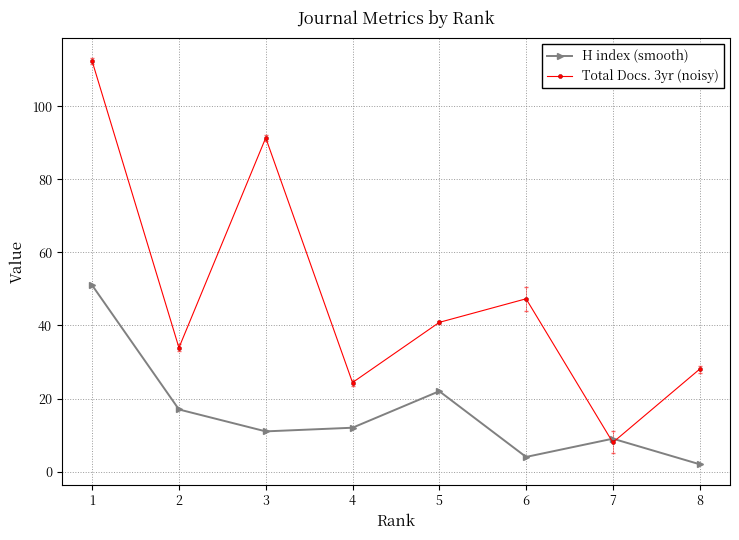

Reading right to left, list all the values displayed in this chart.

H index (smooth): 8=2.0	7=9.0	6=4.0	5=22.0	4=12.0	3=11.0	2=17.0	1=51.0
Total Docs. 3yr (noisy): 8=28.0	7=8.0	6=47.3	5=40.8	4=24.4	3=91.4	2=33.9	1=112.4